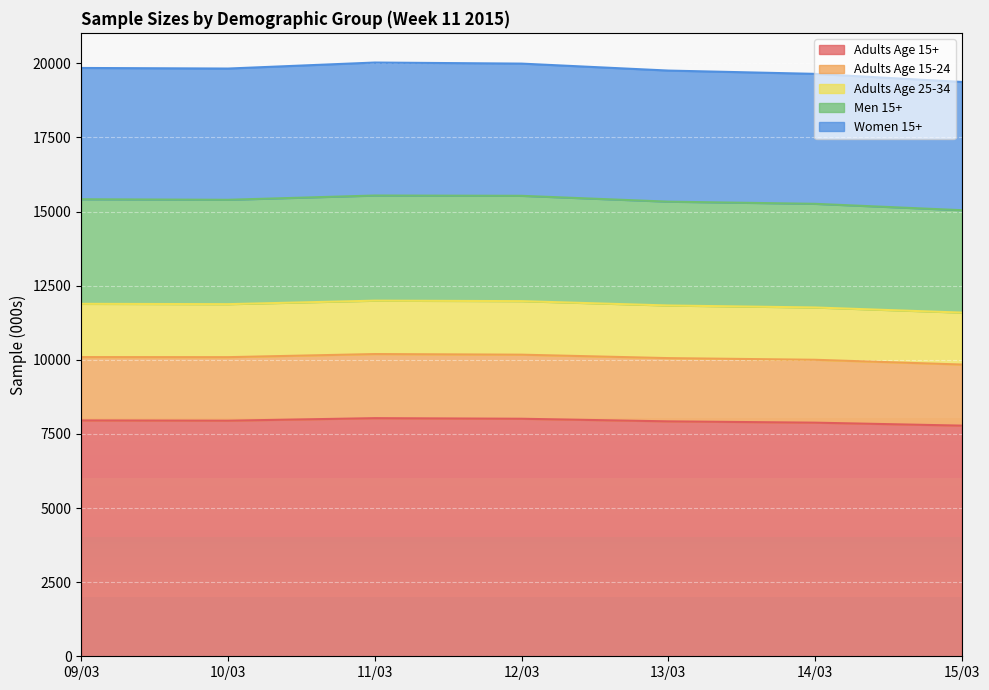

How many values in the Adults Age 15+ series are below 7946?

3